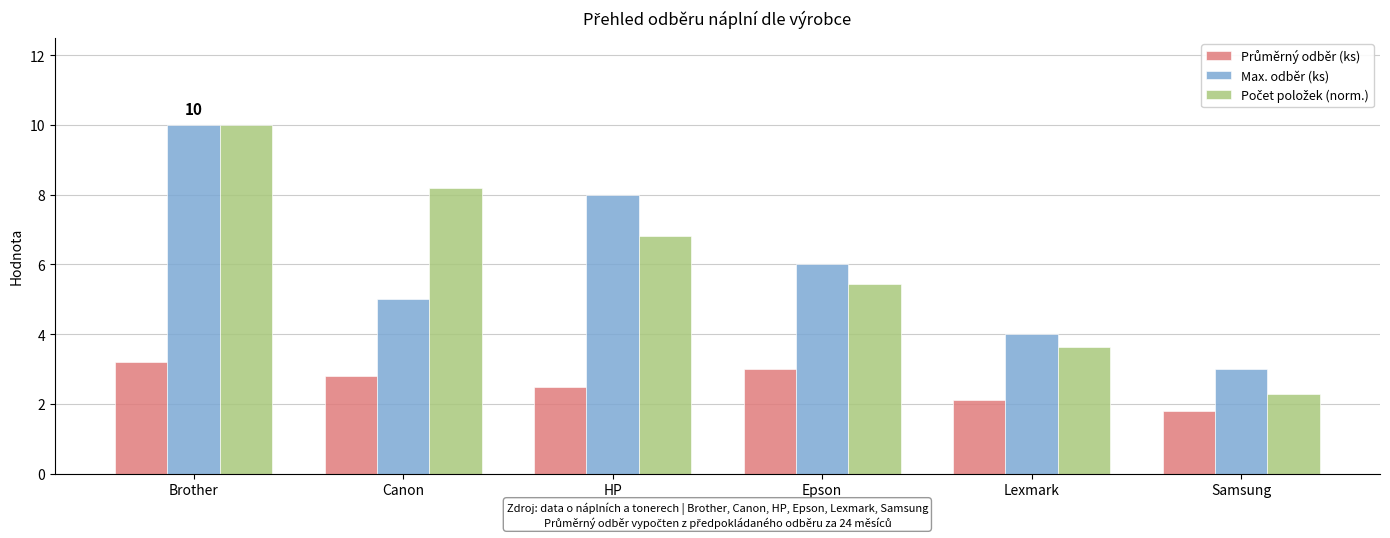

What is the total value across all series at Canon?

16.0